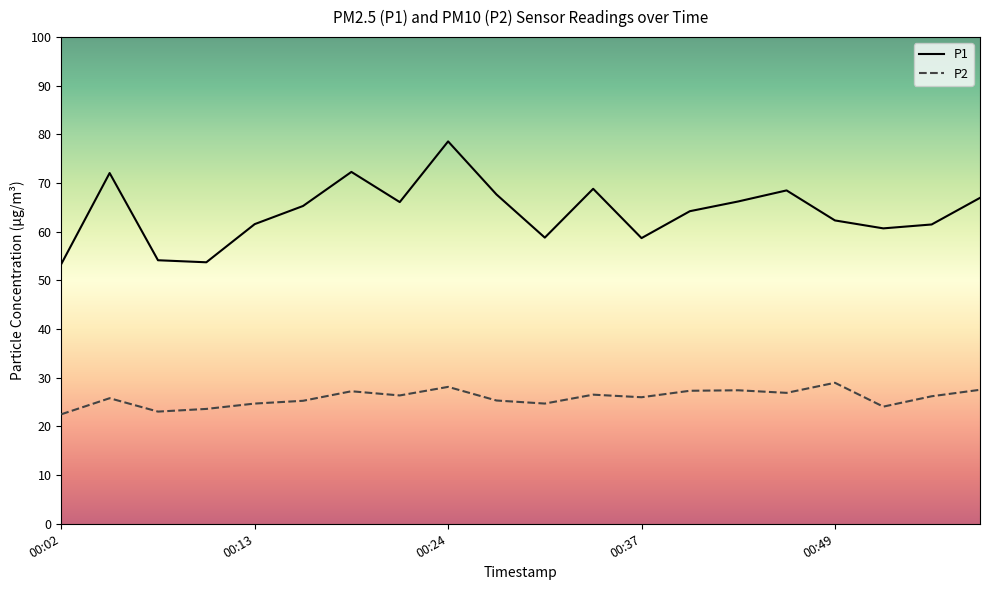

Which series has the largest total across all categories?

P1